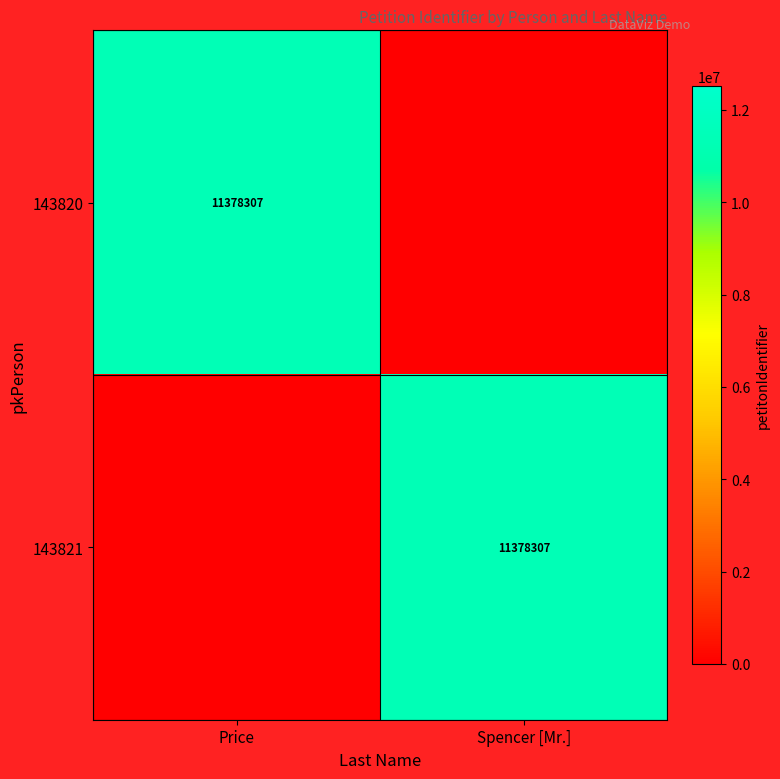

The value of 143820 at Price is 11378307. True or false?

True